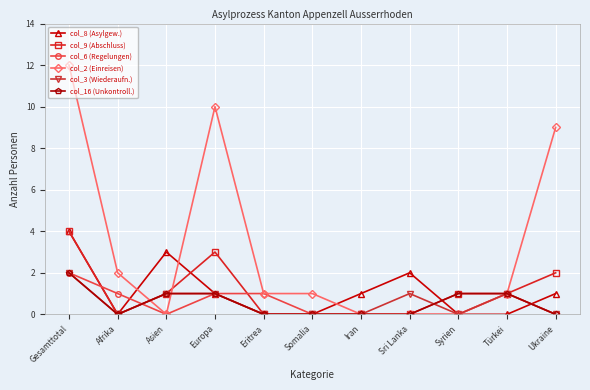

What is the greatest value displayed?

12